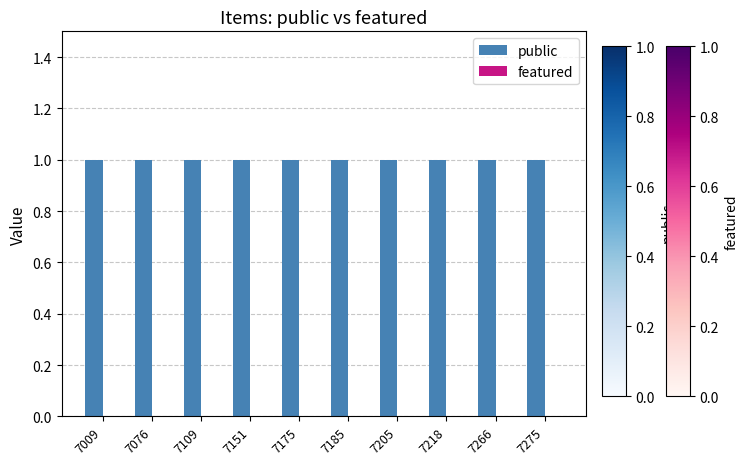

What is the value of the public bar at the 8th from the left?

1